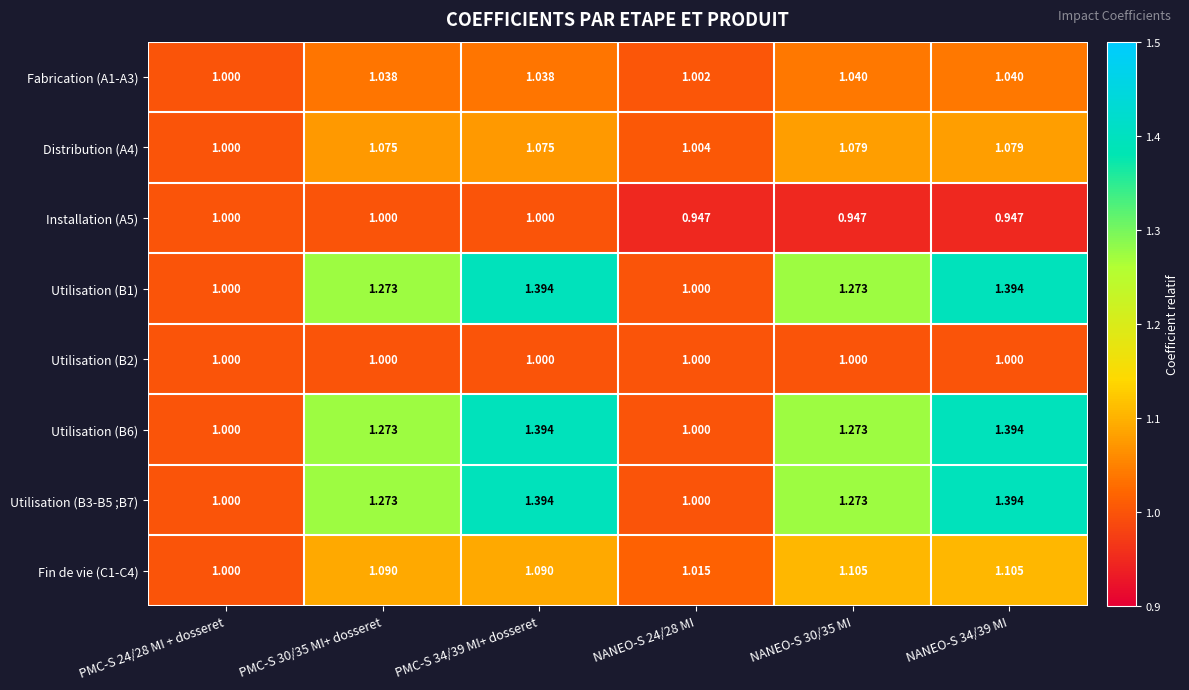

Is the value of Distribution (A4) at NANEO-S 34/39 MI greater than the value of Utilisation (B3-B5 ;B7) at NANEO-S 24/28 MI?

Yes